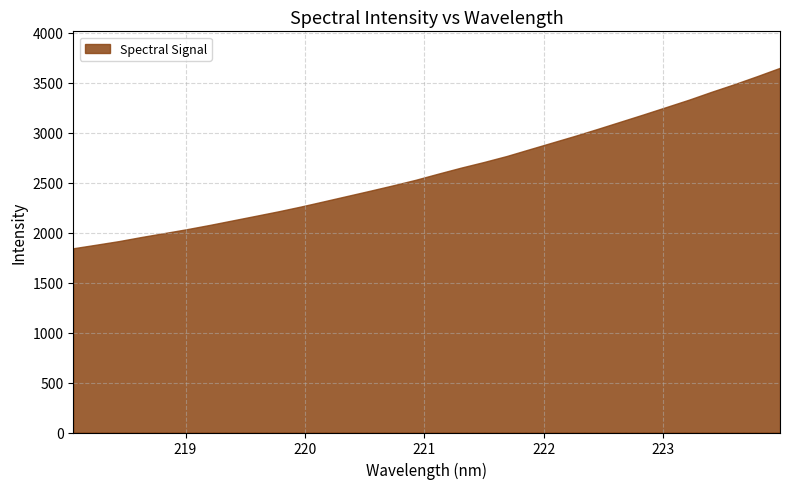

What is the difference between the values at 222.0721 and 219.589?

732.7